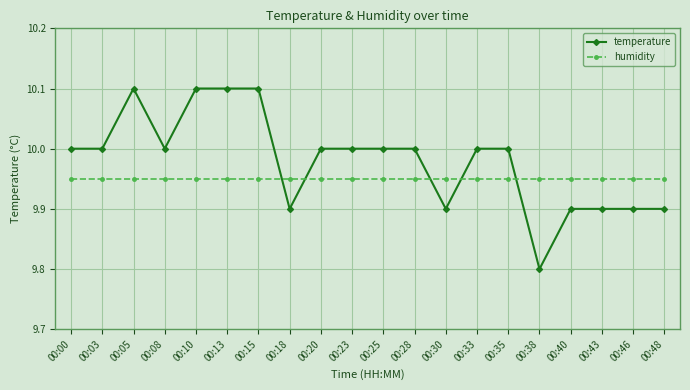

The humidity series shows 2.3 at 00:38. True or false?

False